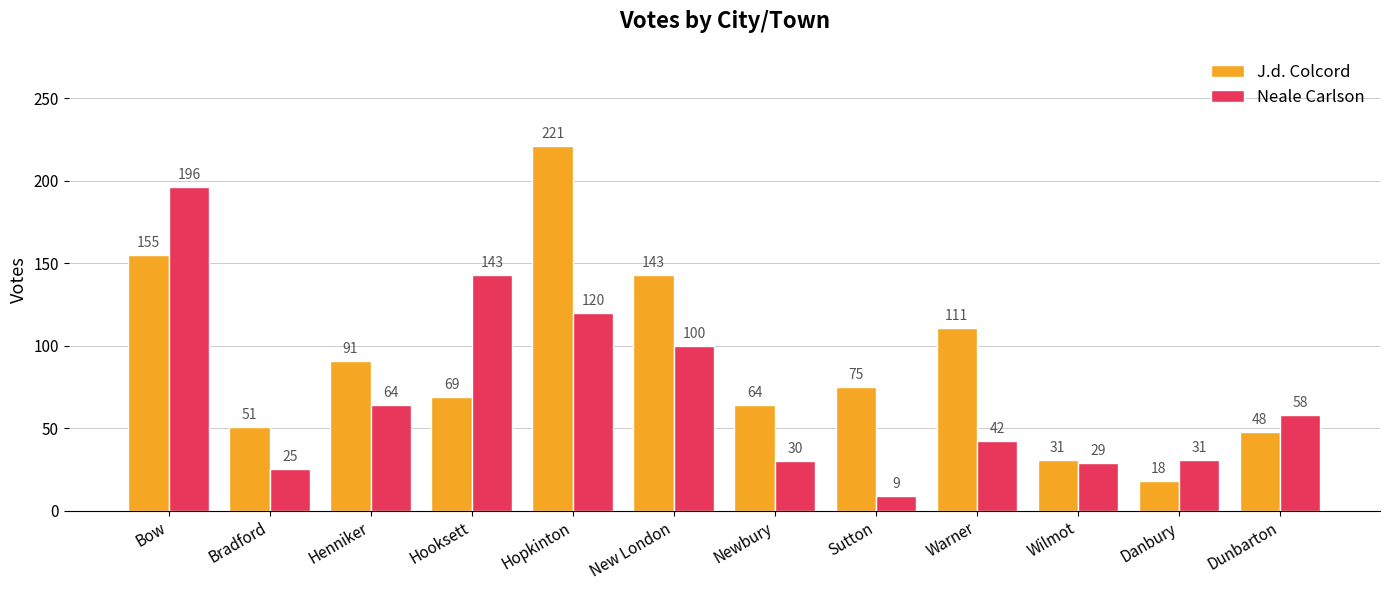

Which category has the highest value in the Neale Carlson series?

Bow